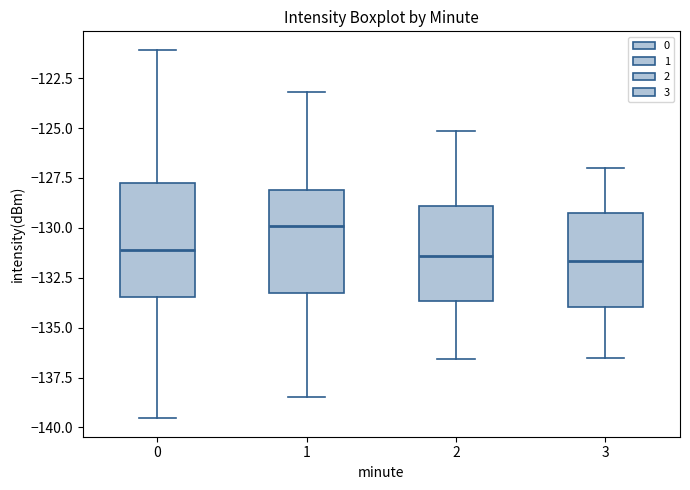

Reading left to right, transcribe this box plot: for each box, give where its median line is, the range the box spans, and where its two whiskers end, as read against the y-axis. The values are not printed on the chart, so give them approximately, as read against the axis.

0: median -131.0, box -133.5 to -128.0, whiskers -139.5 to -121.0
1: median -130.0, box -133.5 to -128.0, whiskers -138.5 to -123.0
2: median -131.5, box -133.5 to -129.0, whiskers -136.5 to -125.0
3: median -131.5, box -134.0 to -129.5, whiskers -136.5 to -127.0